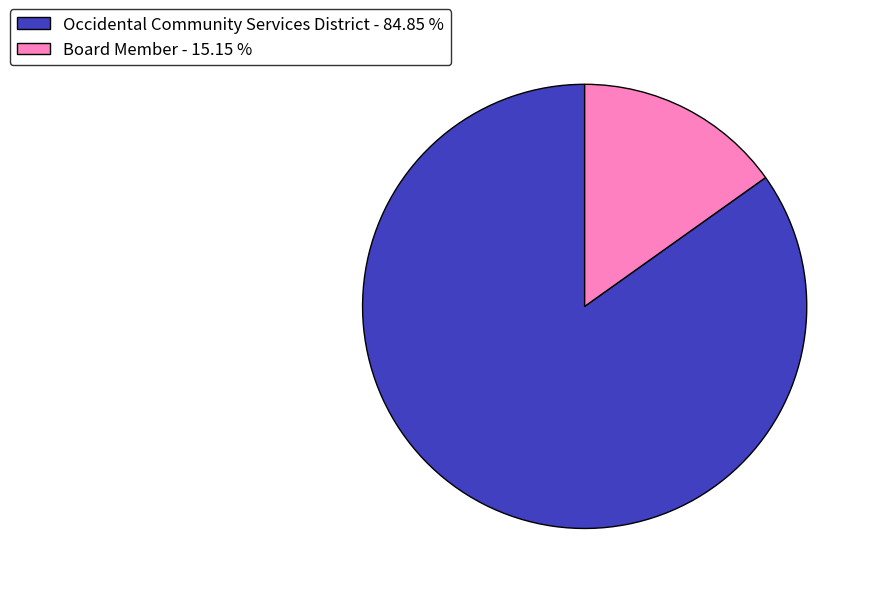

Is it true that Occidental Community Services District is 85% of the pie?

True